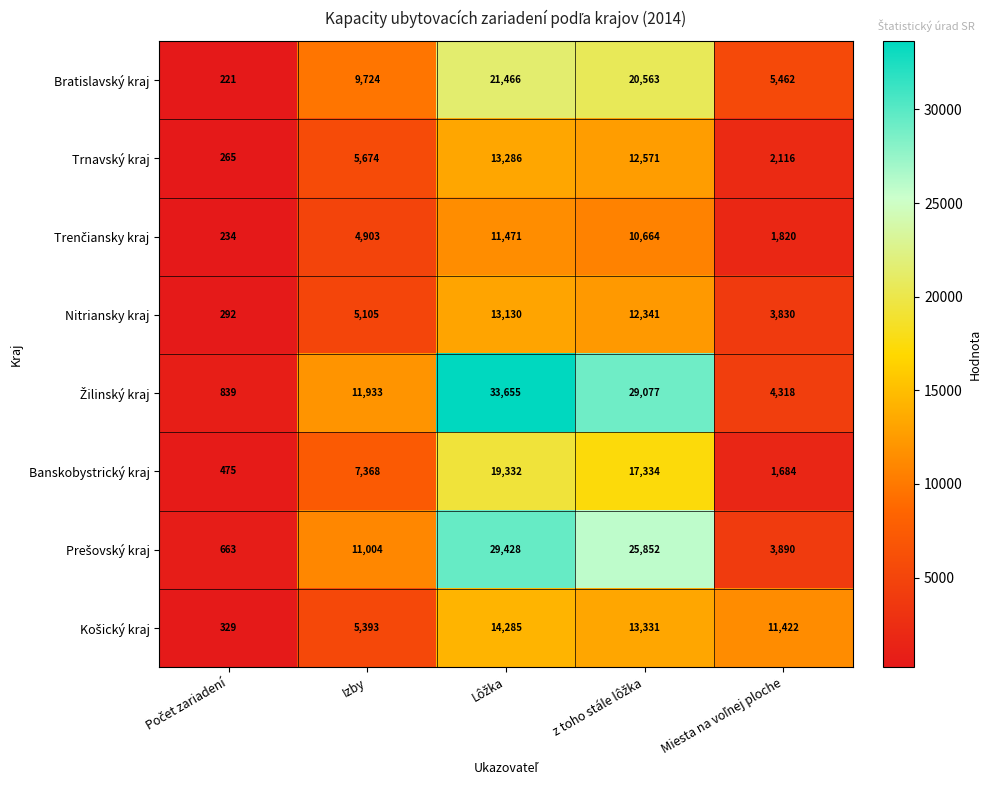

What is the average value of the Banskobystrický kraj series?

9239